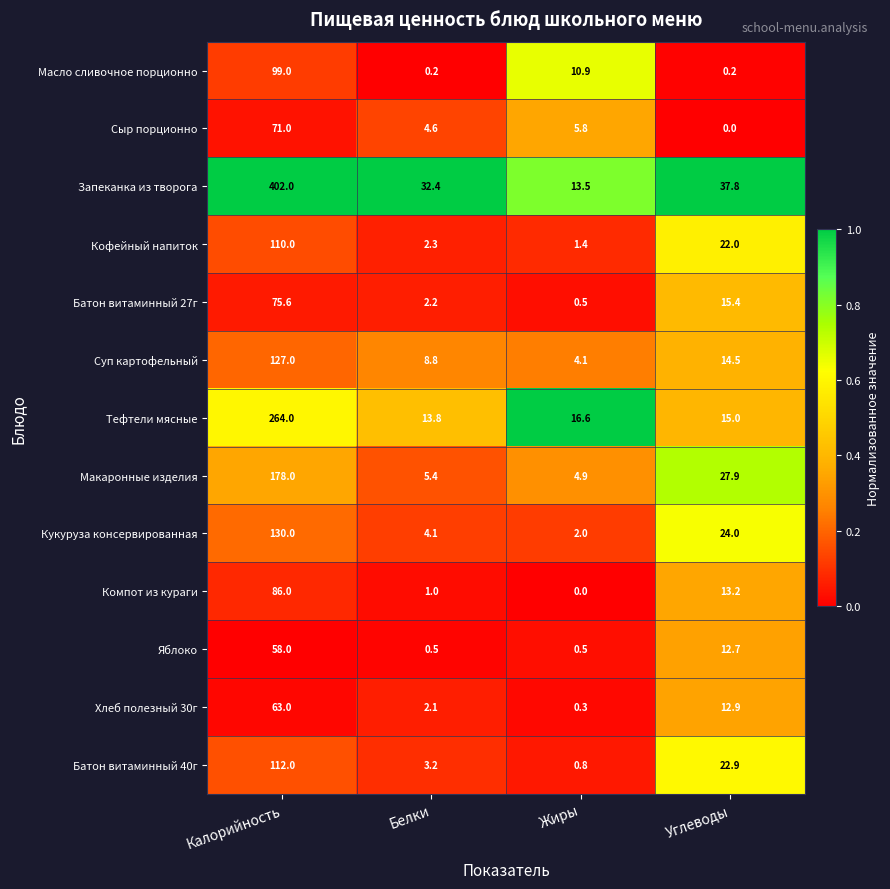

What is the sum of the Сыр порционно values at Жиры and Калорийность?

76.8